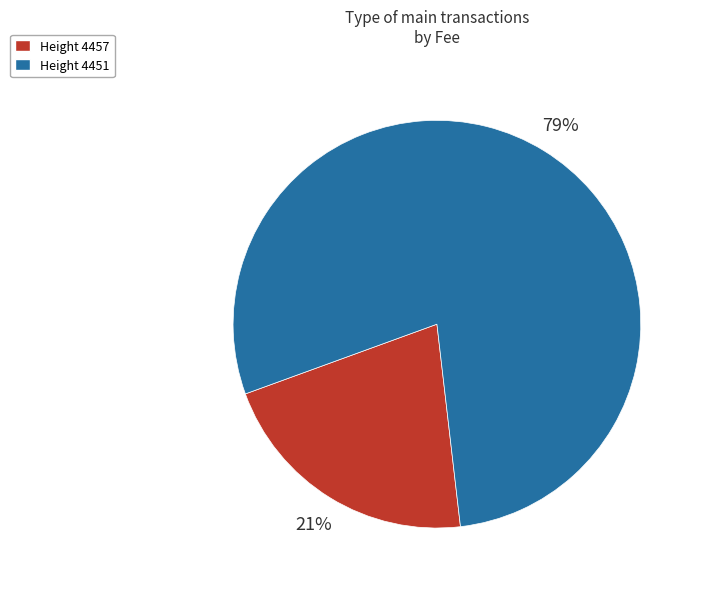

Between Height 4457 and Height 4451, which is larger?

Height 4451